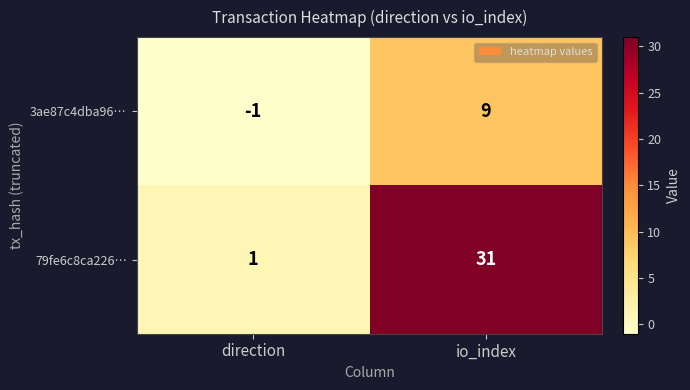

Reading right to left, list all the values displayed in this chart.

3ae87c4dba96…: io_index=9	direction=-1
79fe6c8ca226…: io_index=31	direction=1